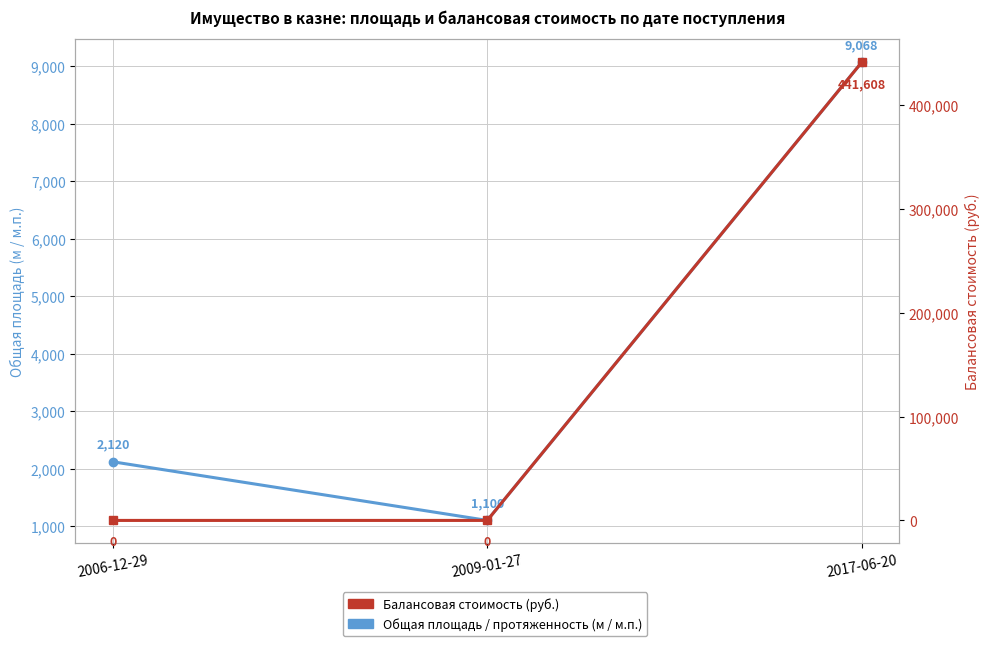

List the labels in order of Общая площадь / протяженность value, smallest first.

2009-01-27, 2006-12-29, 2017-06-20